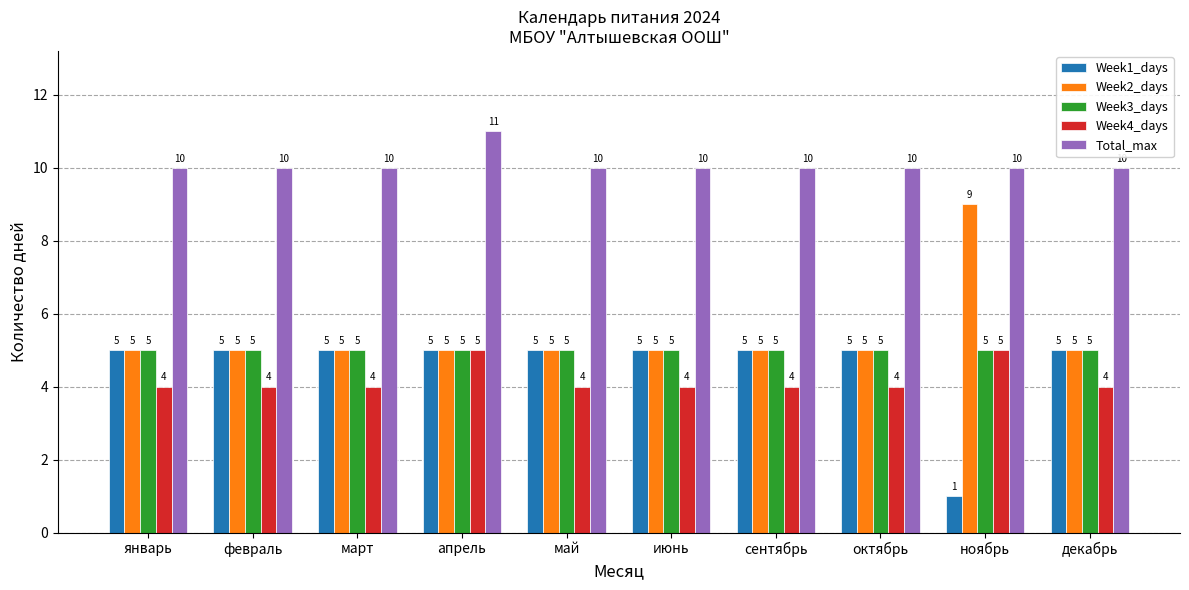

At which category is the sum across all series the highest?

апрель